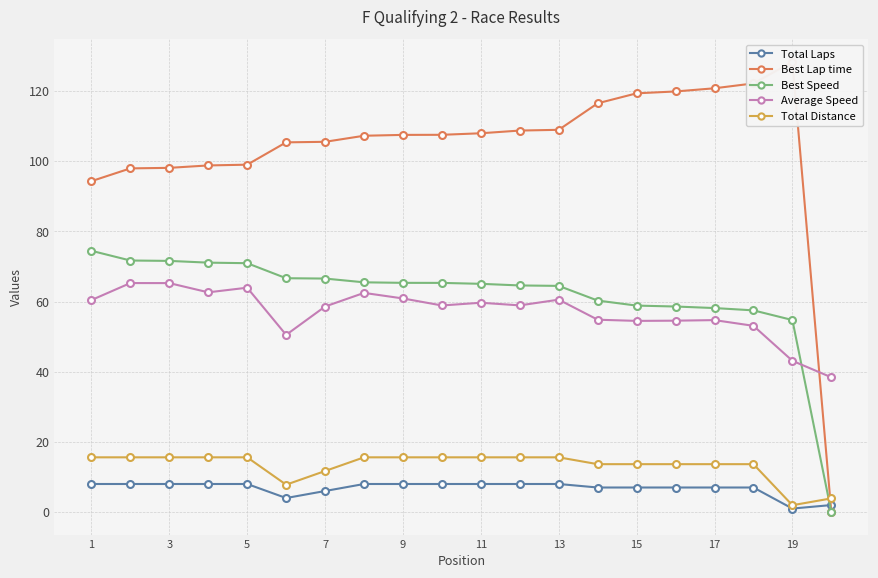

Reading right to left, list all the values displayed in this chart.

Total Laps: 2.0	1.0	7.0	7.0	7.0	7.0	7.0	8.0	8.0	8.0	8.0	8.0	8.0	6.0	4.0	8.0	8.0	8.0	8.0	8.0
Best Lap time: 0.0	128.3	122.1	120.8	119.9	119.3	116.5	108.9	108.7	107.9	107.5	107.5	107.2	105.5	105.3	99.0	98.8	98.1	97.9	94.3
Best Speed: 0.0	54.7	57.5	58.1	58.6	58.8	60.3	64.5	64.6	65.0	65.3	65.3	65.5	66.5	66.6	70.9	71.1	71.6	71.7	74.5
Average Speed: 38.4	43.1	53.1	54.7	54.5	54.5	54.8	60.5	58.9	59.6	58.9	60.9	62.5	58.6	50.5	63.9	62.6	65.2	65.3	60.4
Total Distance: 3.9	1.9	13.7	13.7	13.7	13.7	13.7	15.6	15.6	15.6	15.6	15.6	15.6	11.7	7.8	15.6	15.6	15.6	15.6	15.6